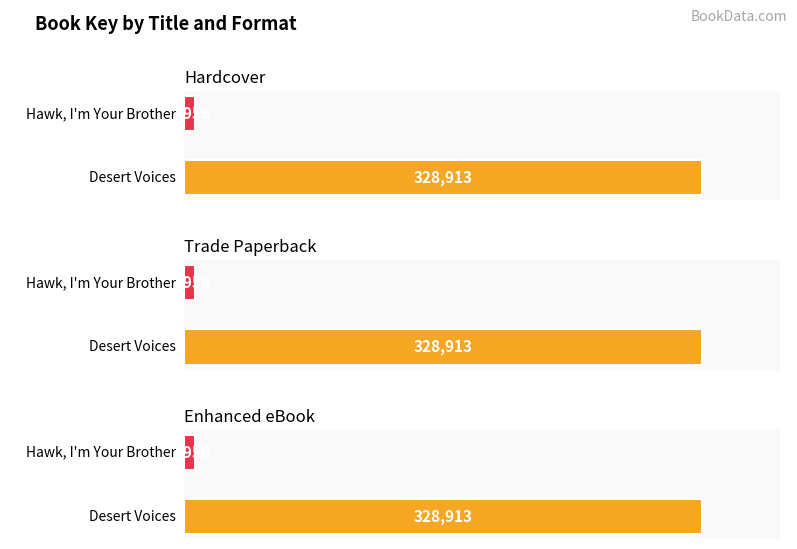

What is the maximum value shown in the chart?

328913